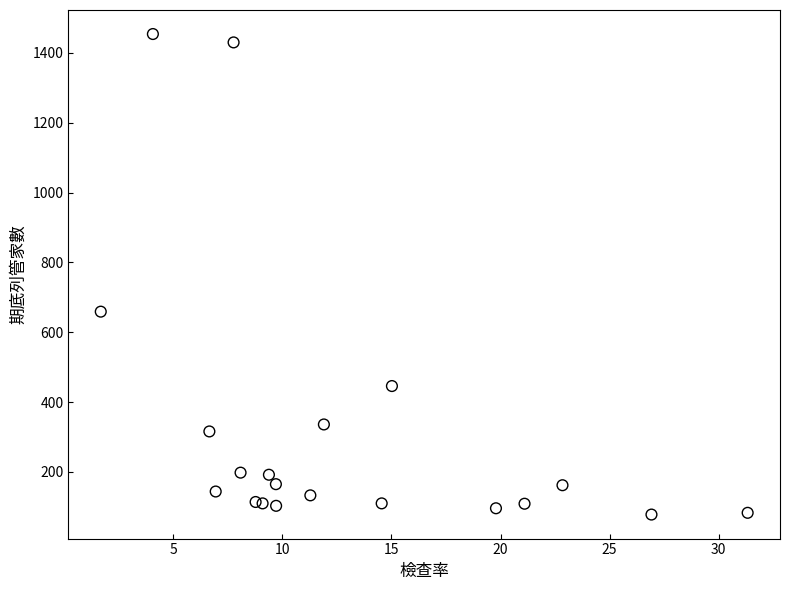

What Y value in the scatter plot is closest to 766?

659